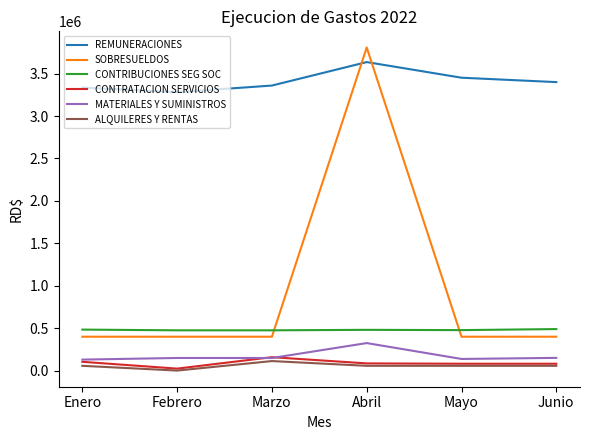

Which series has the largest total across all categories?

REMUNERACIONES